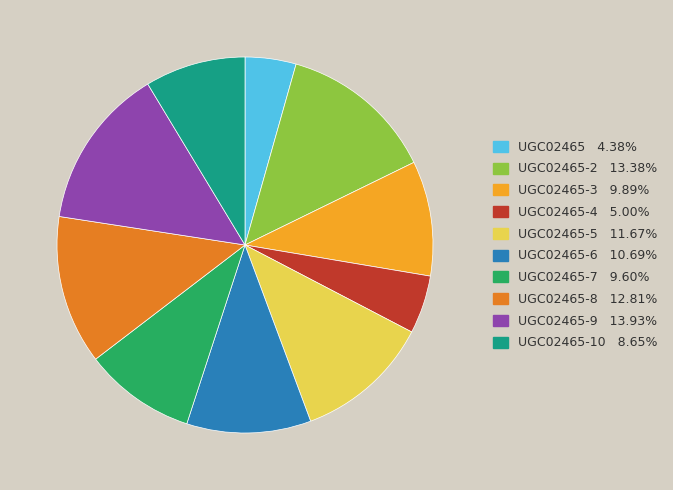

Do UGC02465-5 11.67% and UGC02465-10 8.65% together represent more than half of the pie?

No